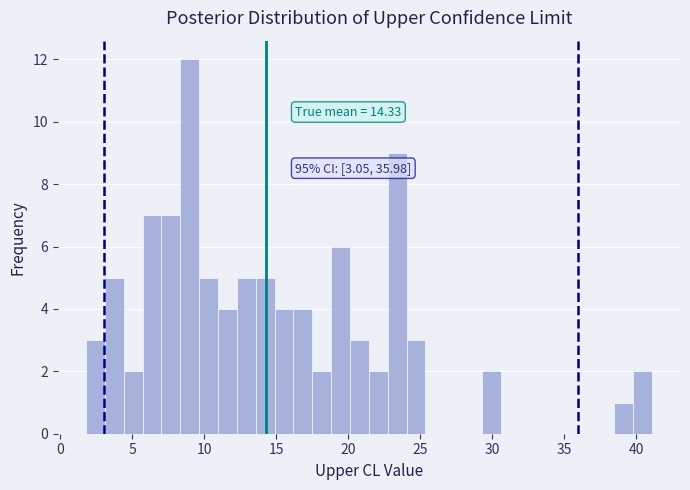

Read against the x-axis, roughly where is the centre of the tallest bar?

9.0